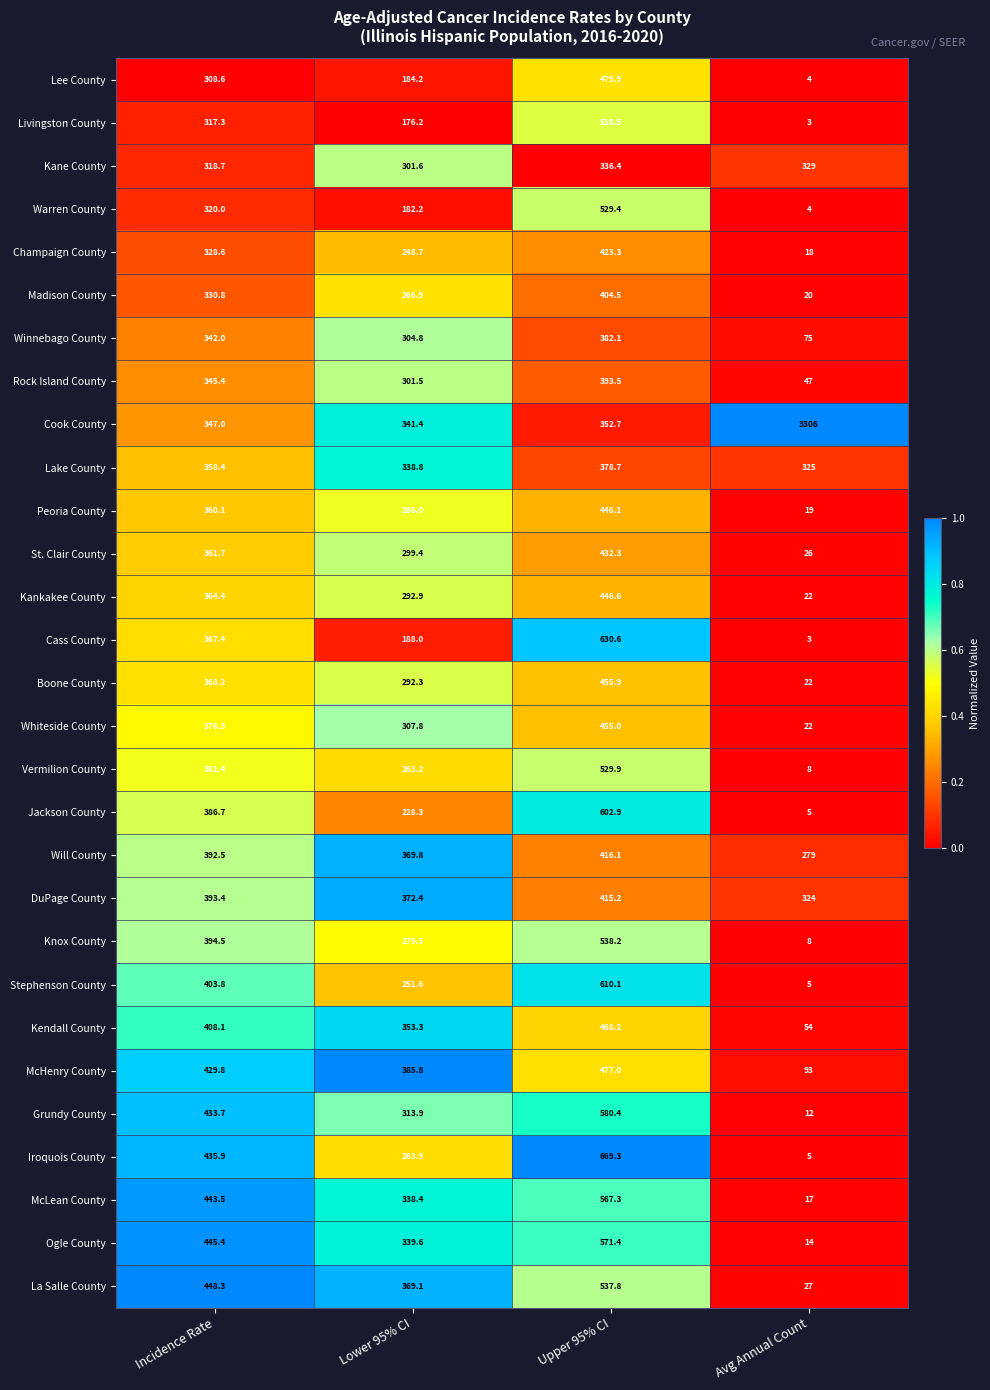

Which series has the largest total across all categories?

Cook County